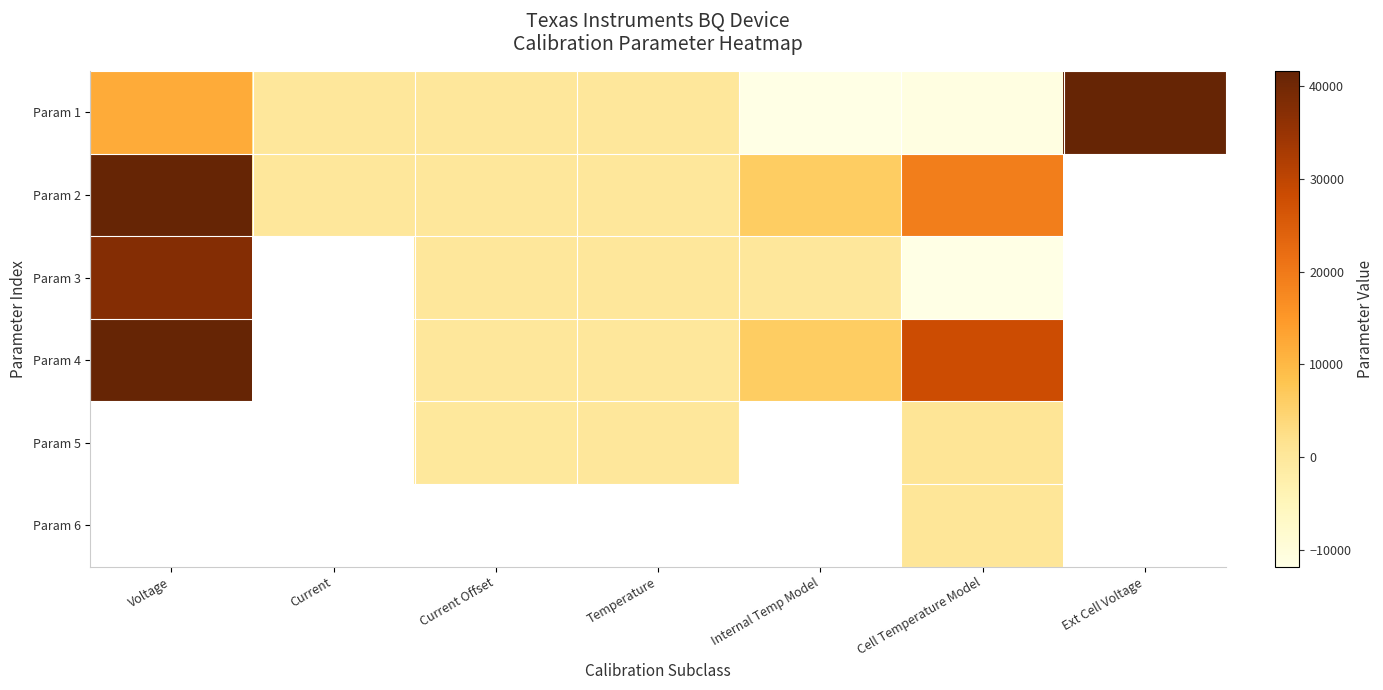

Which has a higher value, Current or Ext Cell Voltage?

Ext Cell Voltage